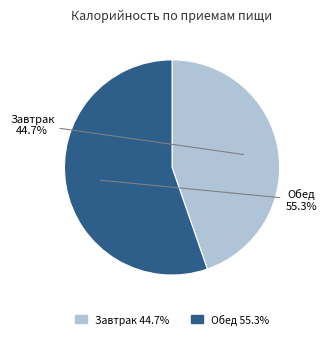

Which category accounts for the majority?

Обед